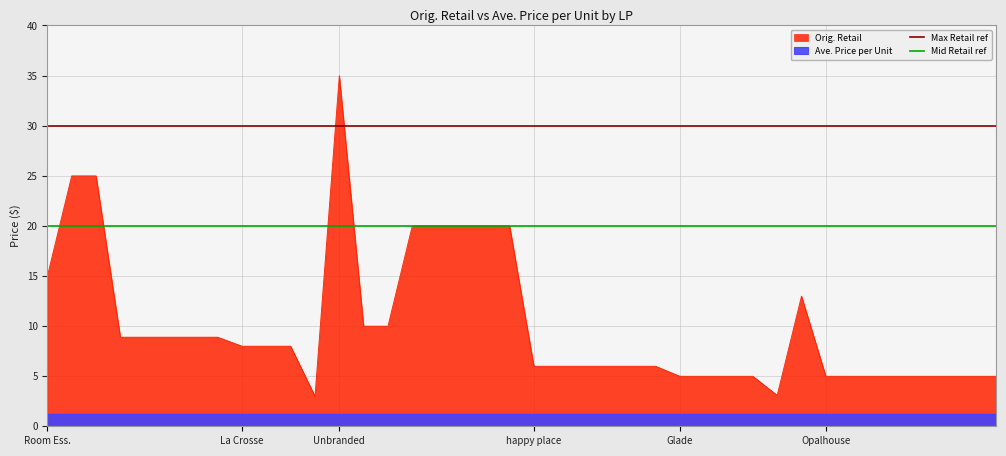

At which label does Orig. Retail first exceed 7?

Room Ess.